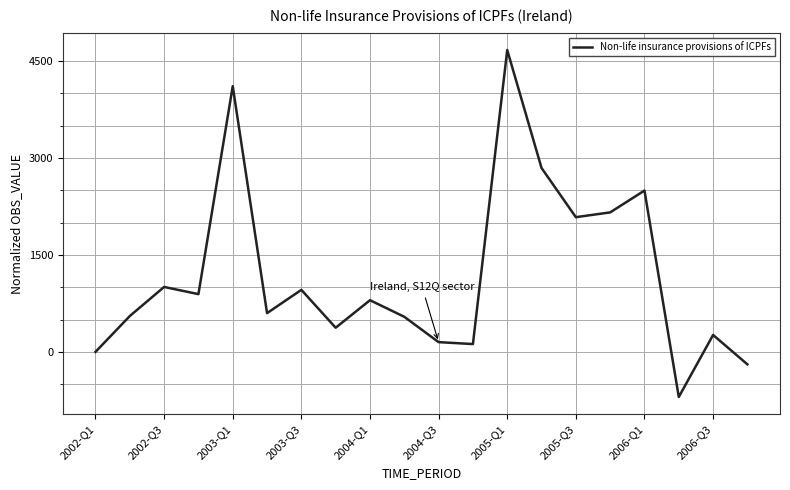

What is the maximum value shown in the chart?

4672